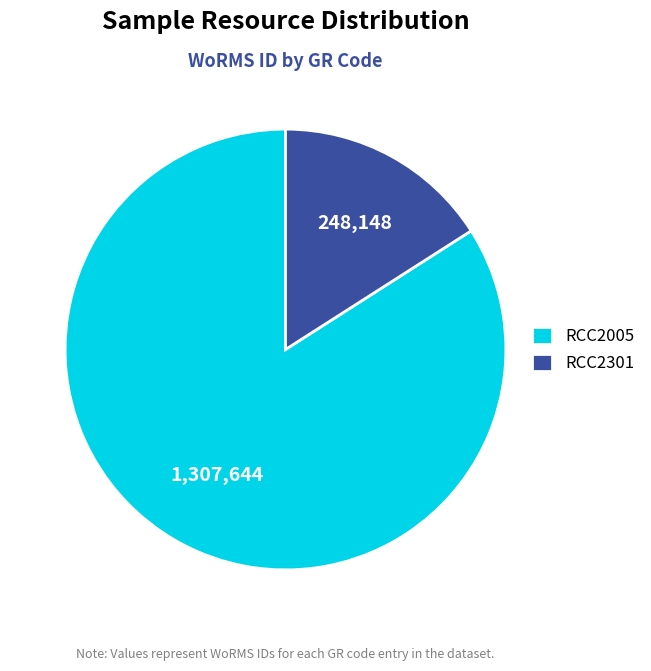

Which has a higher value, RCC2005 or RCC2301?

RCC2005